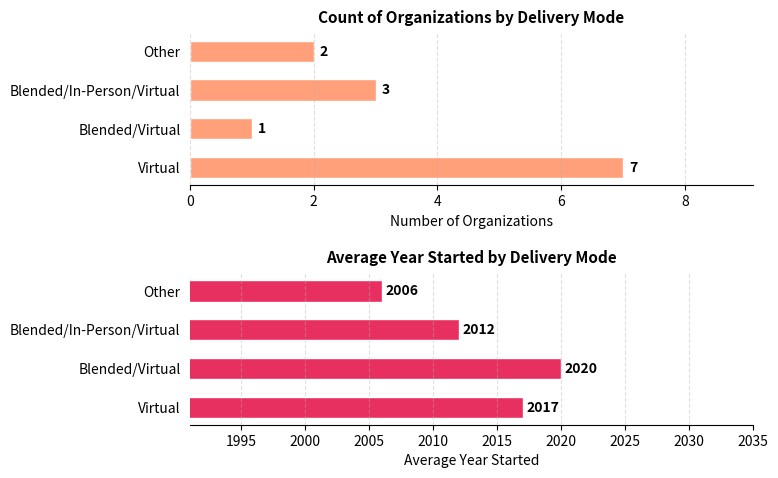

How many data points does each series have?

4